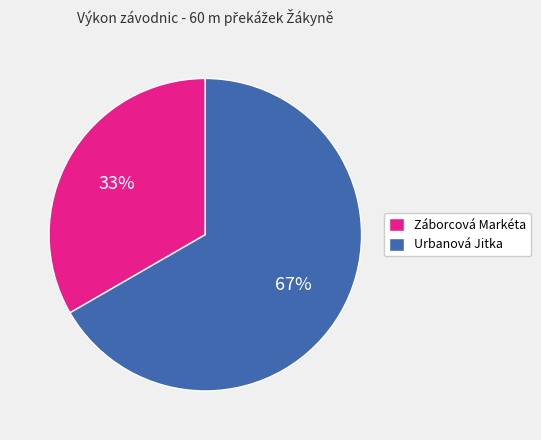

What is the largest slice in the pie chart?

Urbanová Jitka